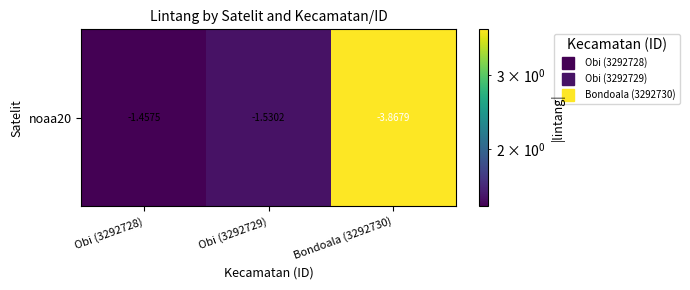

Reading left to right, list all the values displayed in this chart.

1.5	1.5	3.9